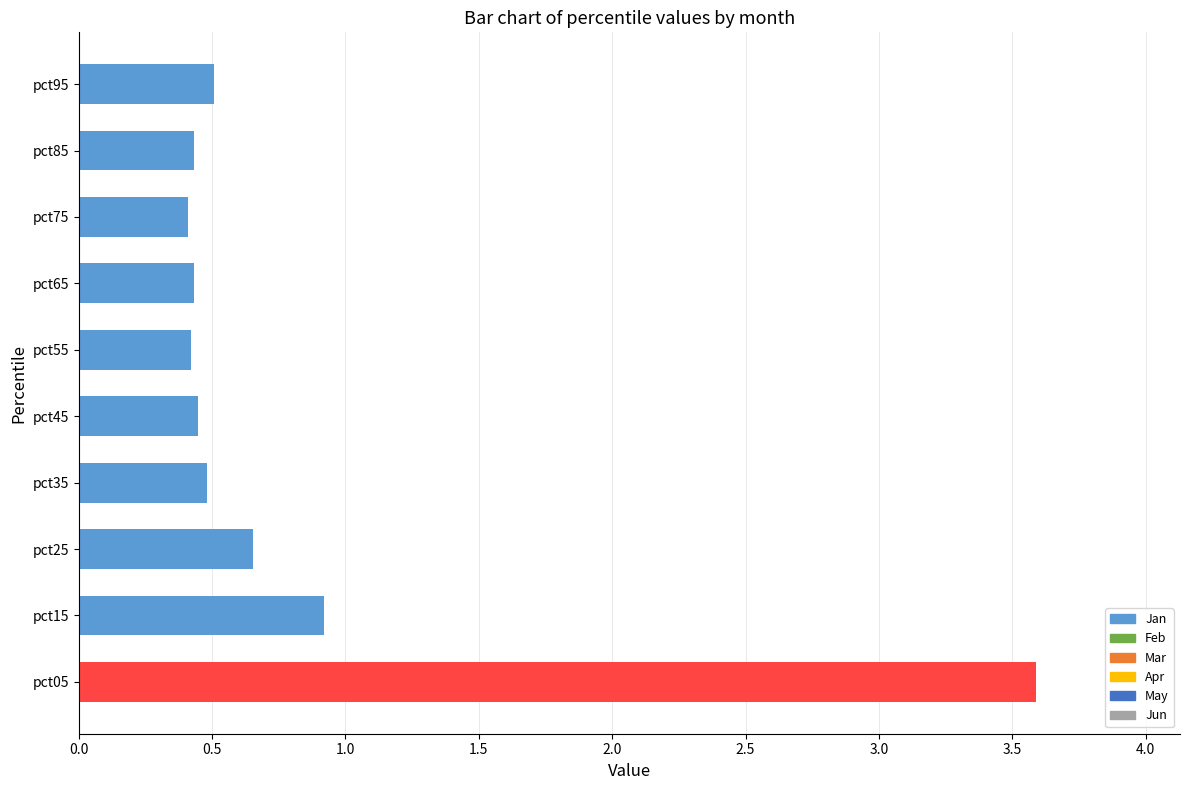

What is the average value?

0.8